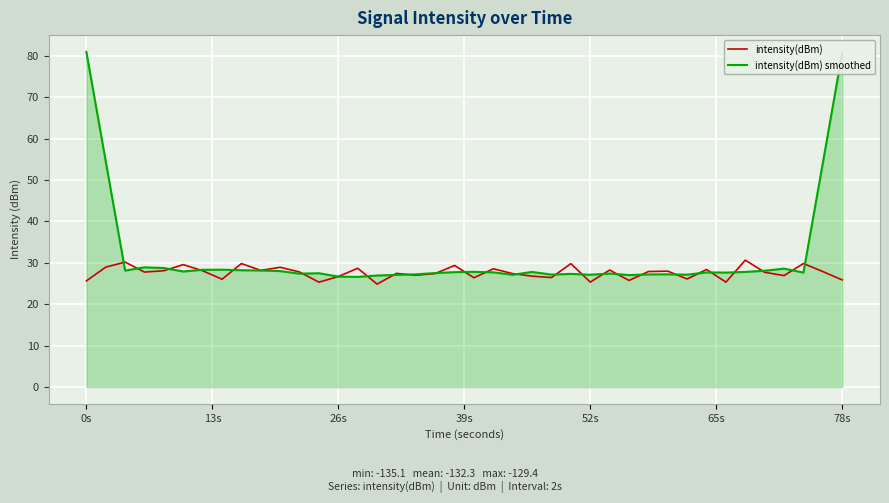

Rank the series by their maximum value, from lowest to highest.

intensity(dBm), intensity(dBm) smoothed